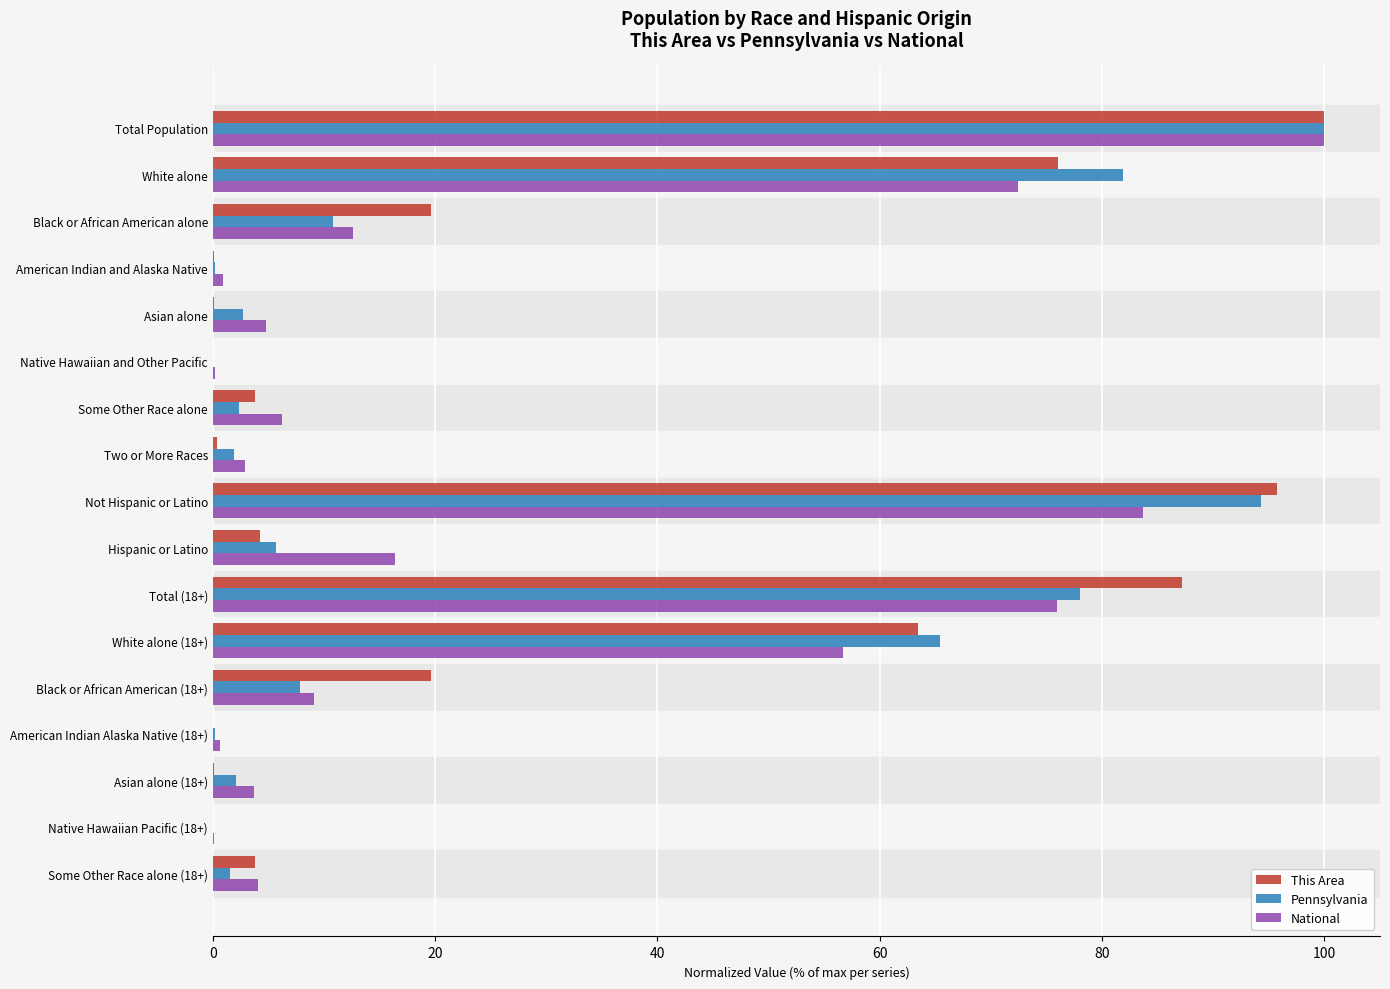

Where is National nearest to the value 50?

White alone (18+)